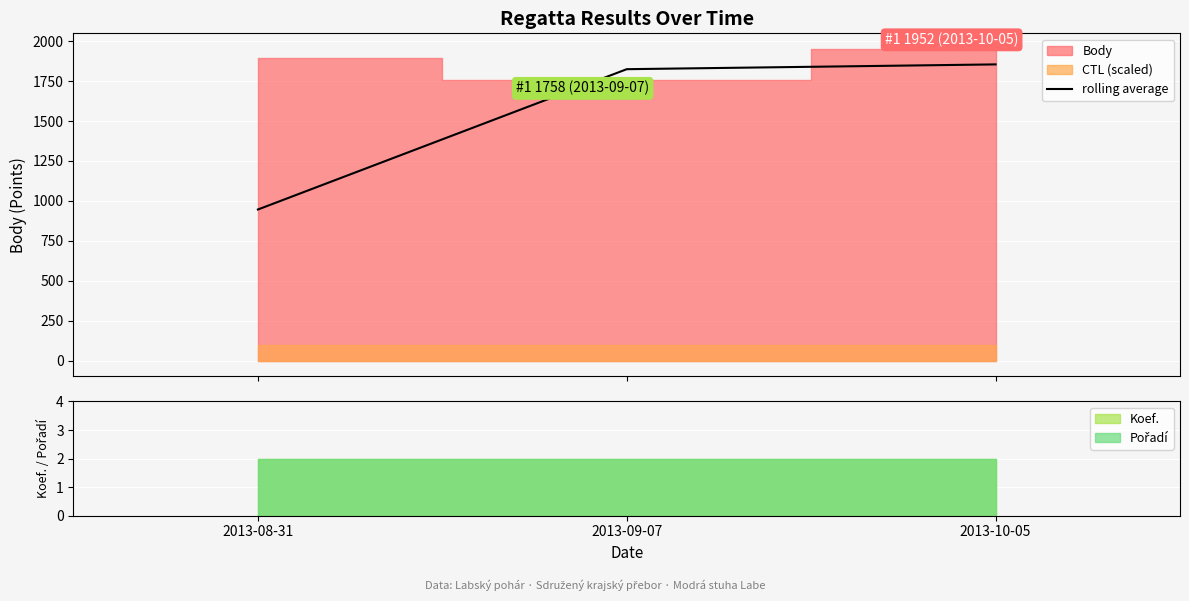

Count the number of values greater than 1825.

1